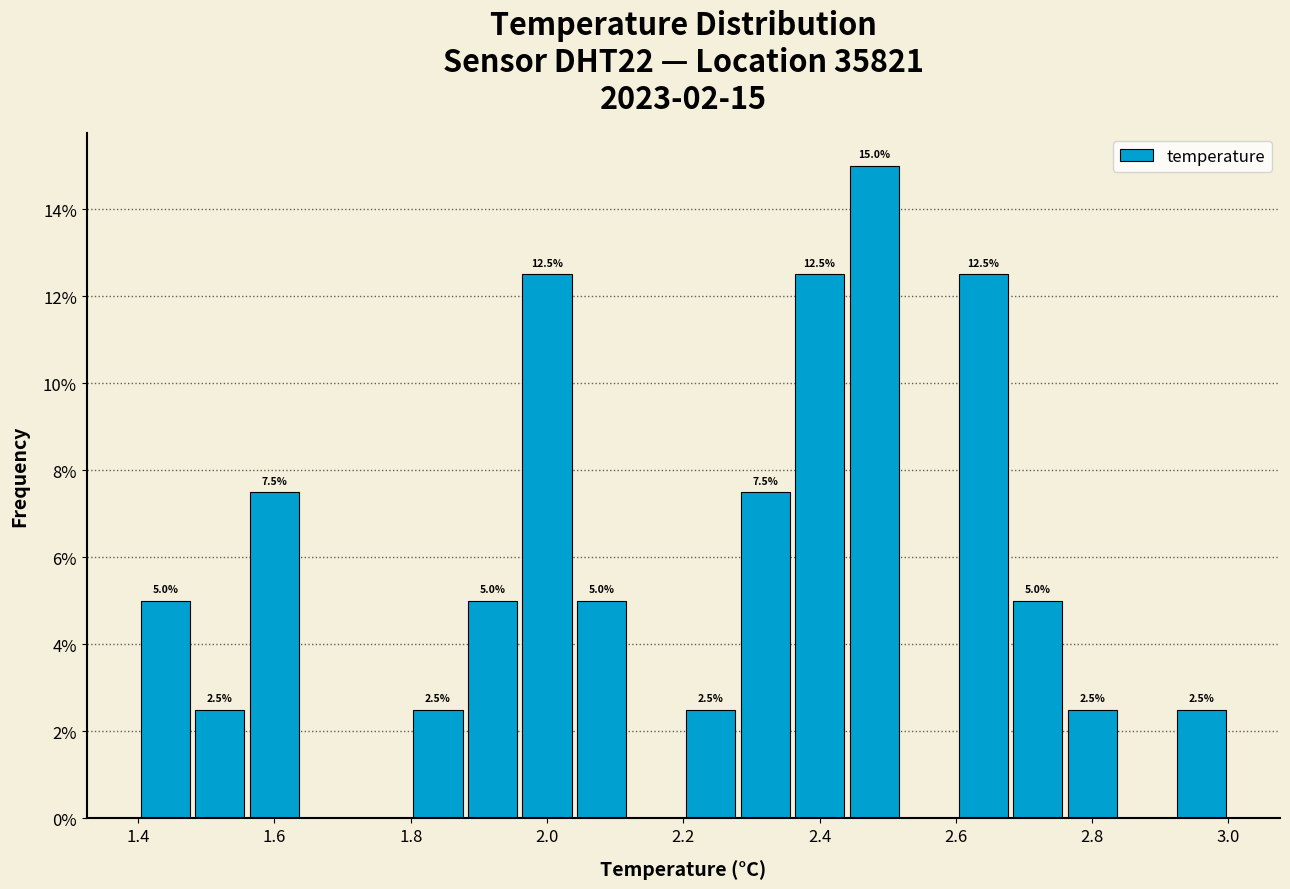

Which range on the x-axis has the tallest bar?

2.44 to 2.52